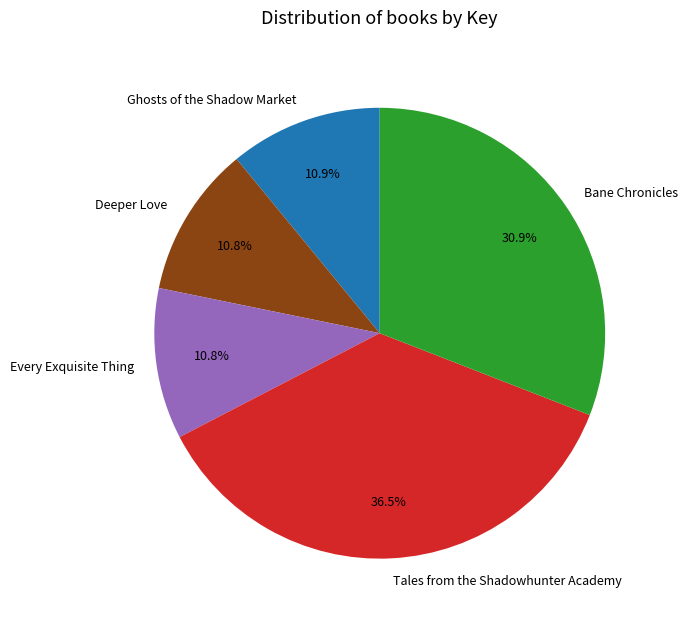

What is the ratio of the value at Ghosts of the Shadow Market to the value at Deeper Love?

1.0